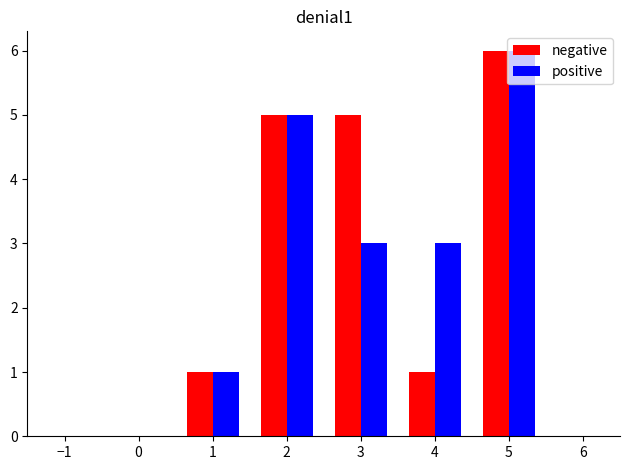

Which label corresponds to the largest value in the chart?

5